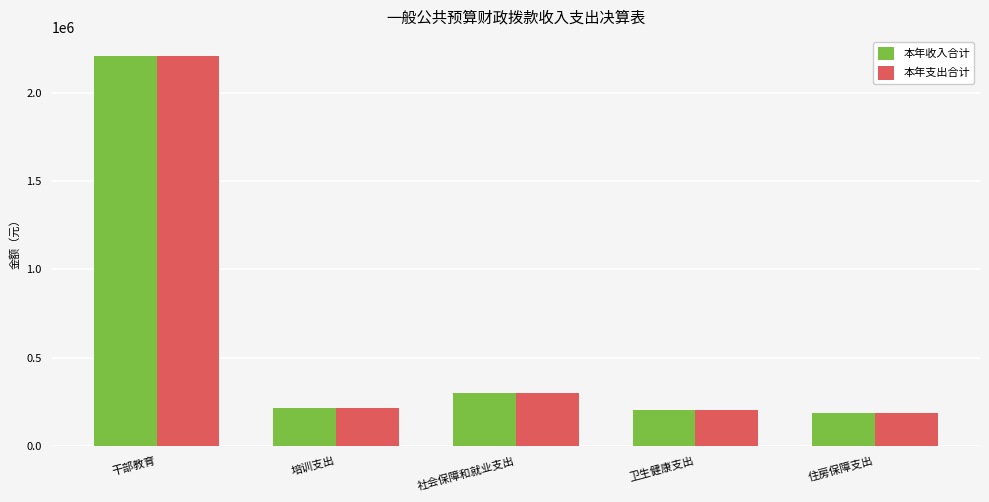

What is the label of the 1st bar from the right?

住房保障支出